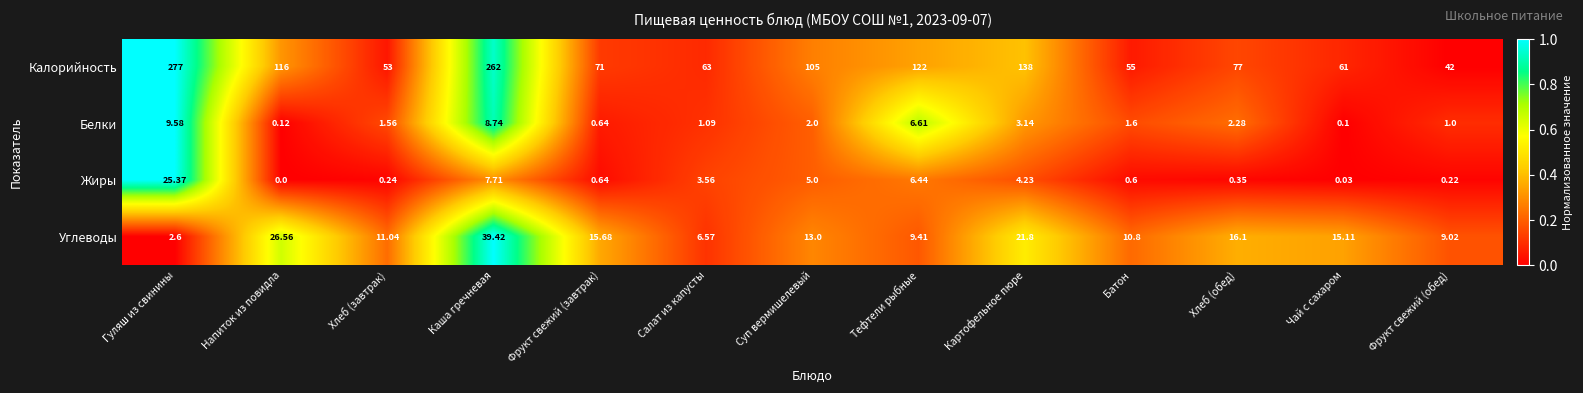

At which category is the sum across all series the highest?

Каша гречневая